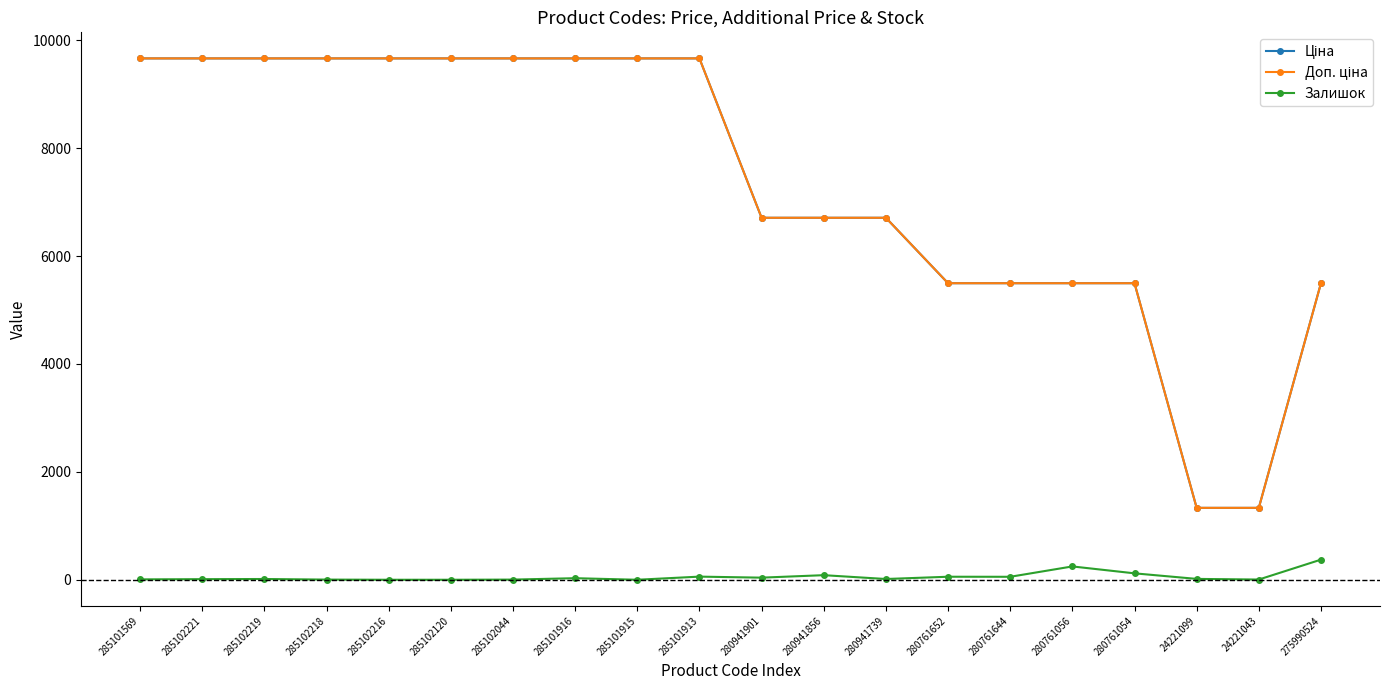

How many series are shown in this chart?

3